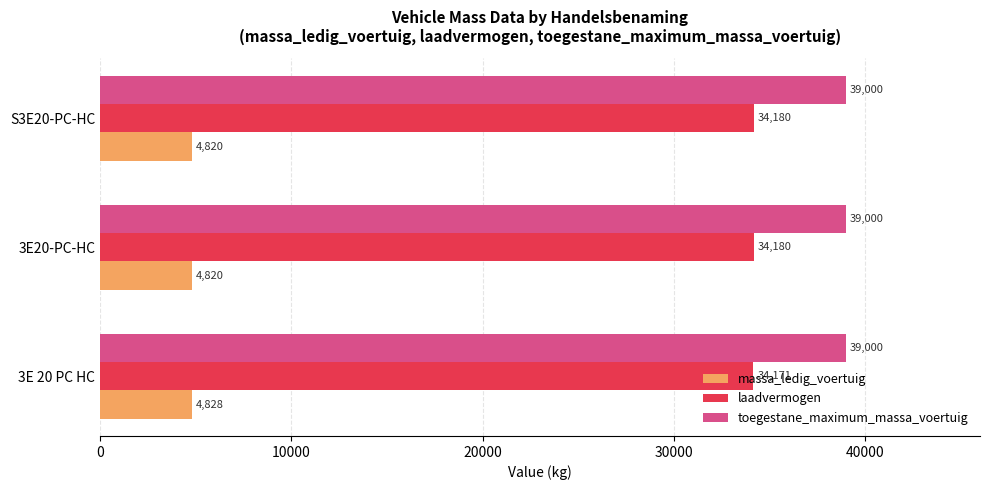

Is the value of toegestane_maximum_massa_voertuig at 3E20-PC-HC greater than the value of massa_ledig_voertuig at 3E 20 PC HC?

Yes